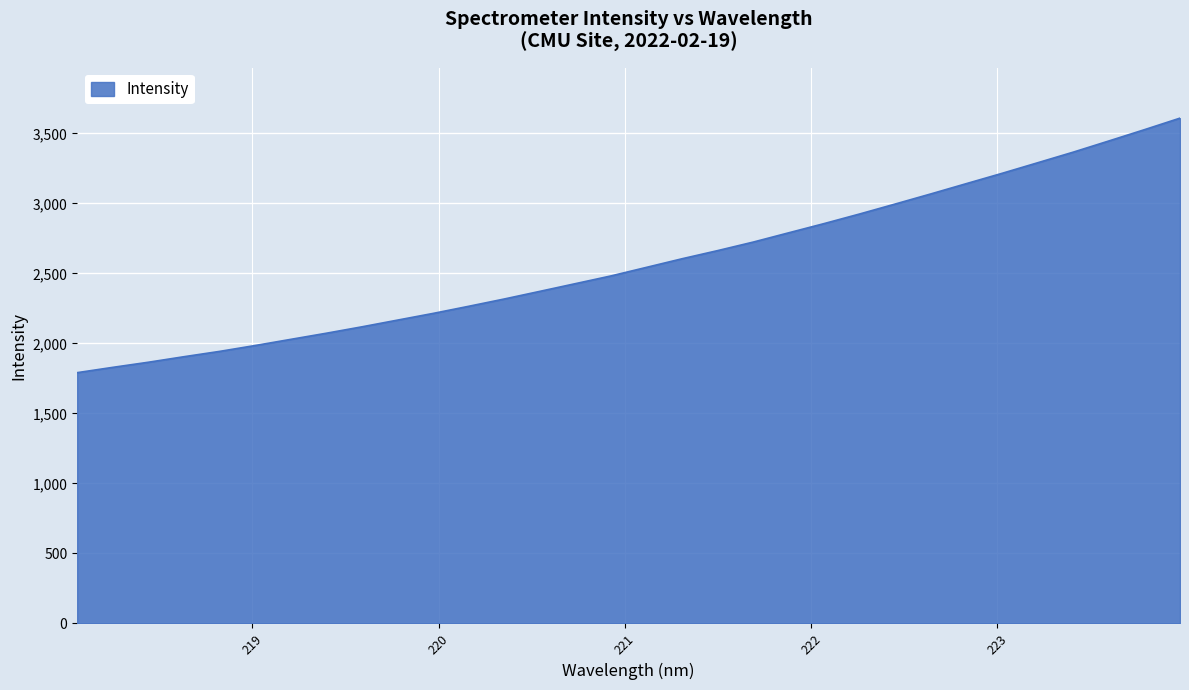

What is the greatest value displayed?

3608.8